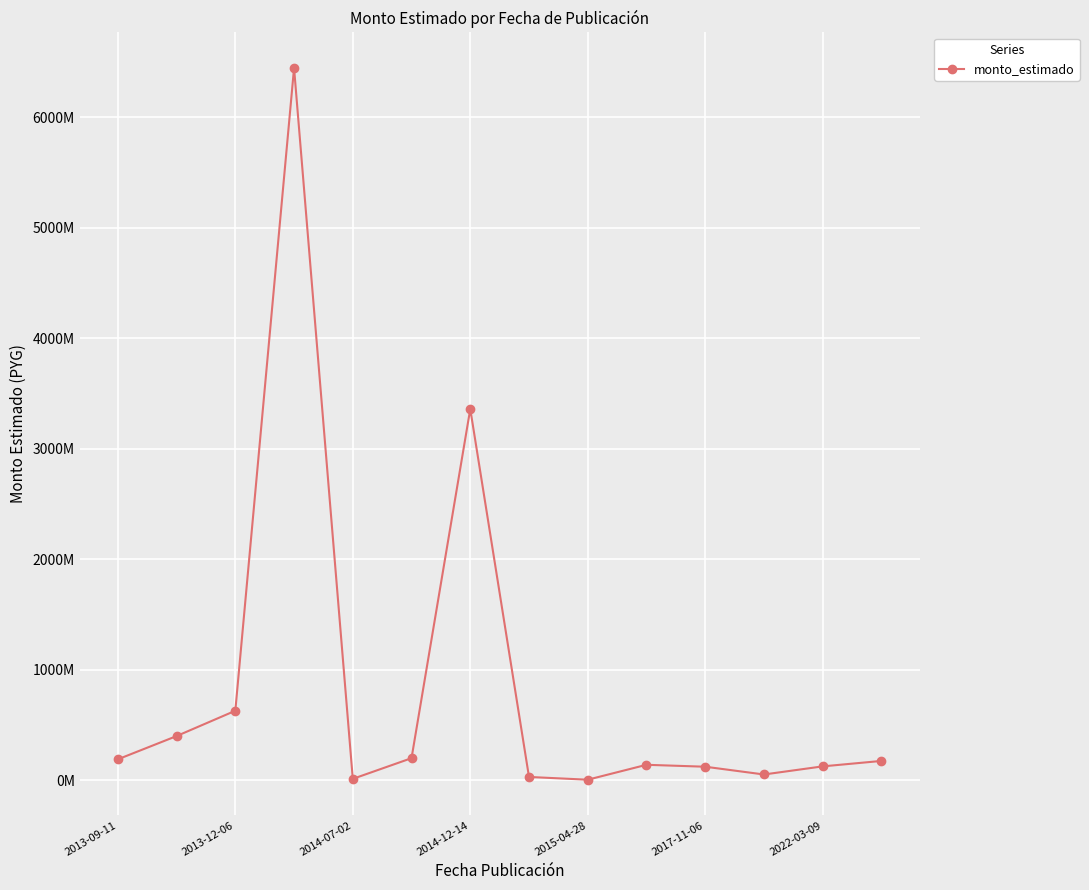

Is this an area chart (filled region under the line)?

No